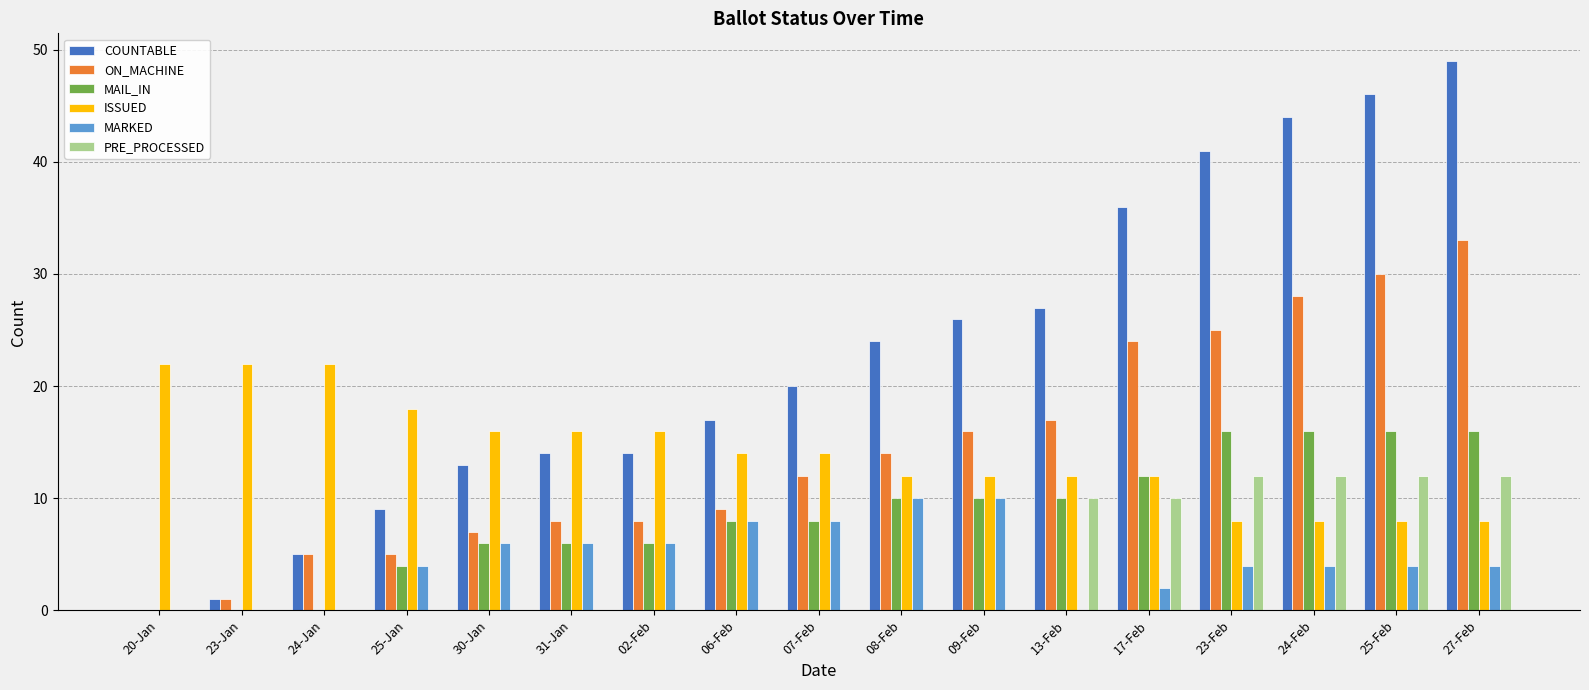

What is the greatest value displayed?

49